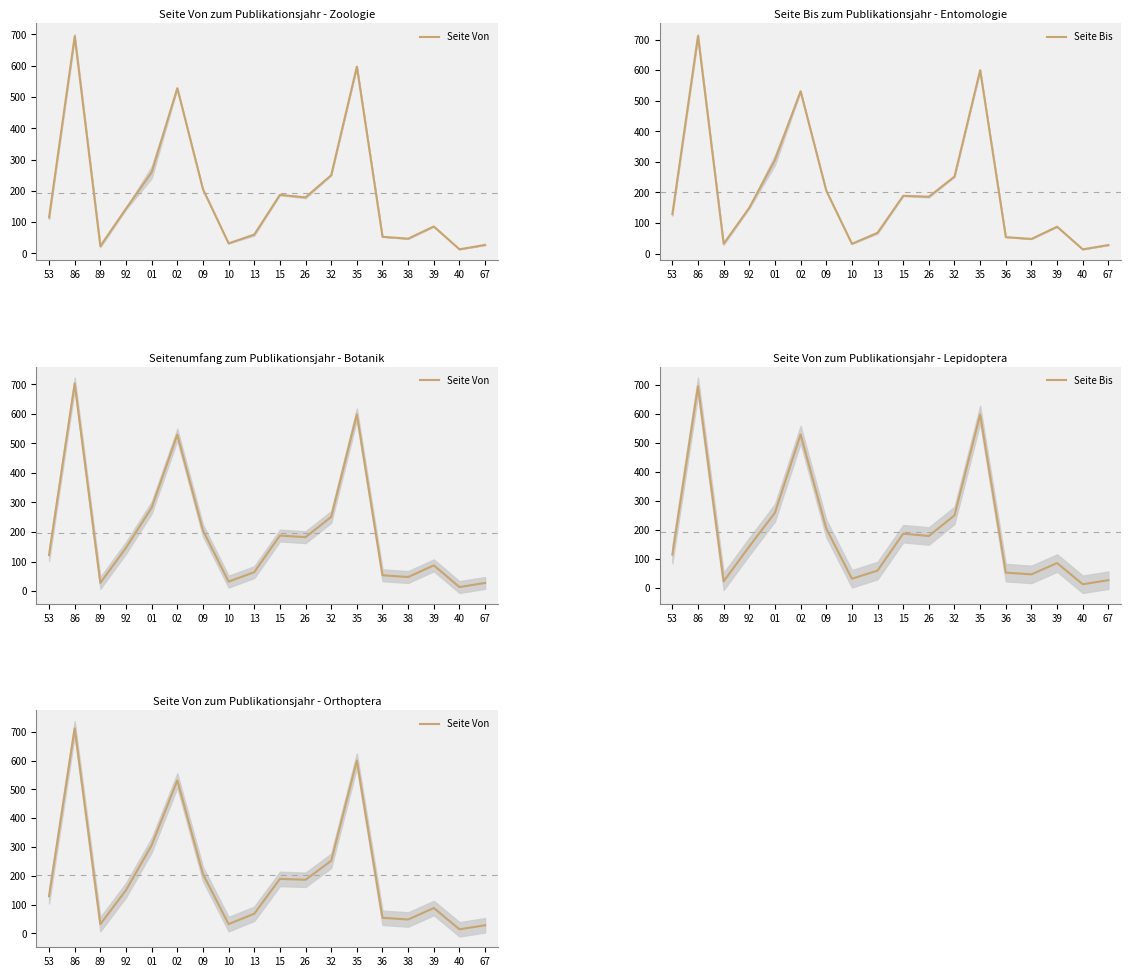

Which label corresponds to the largest value in the chart?

86